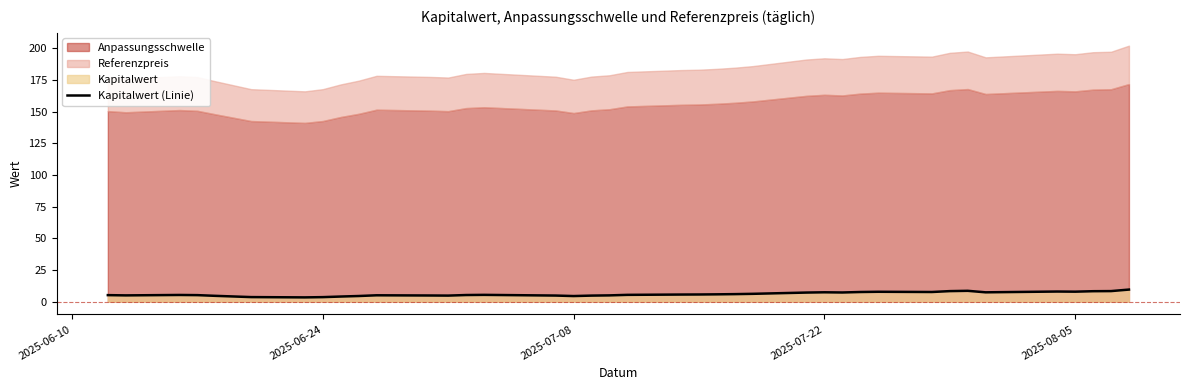

What is the highest value of the Kapitalwert (Linie) series?

9.5